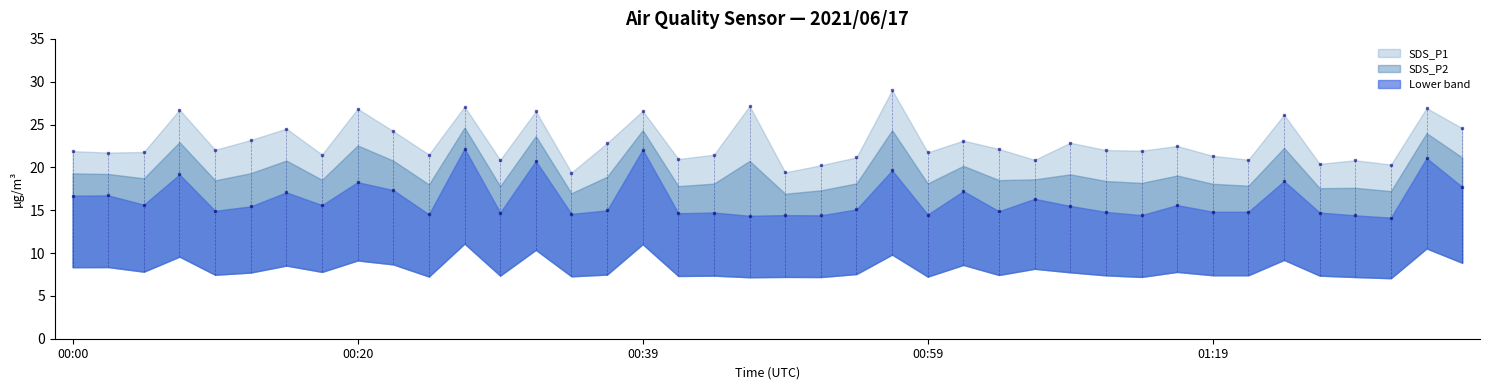

What is the total value across all series at 01:34?

48.0